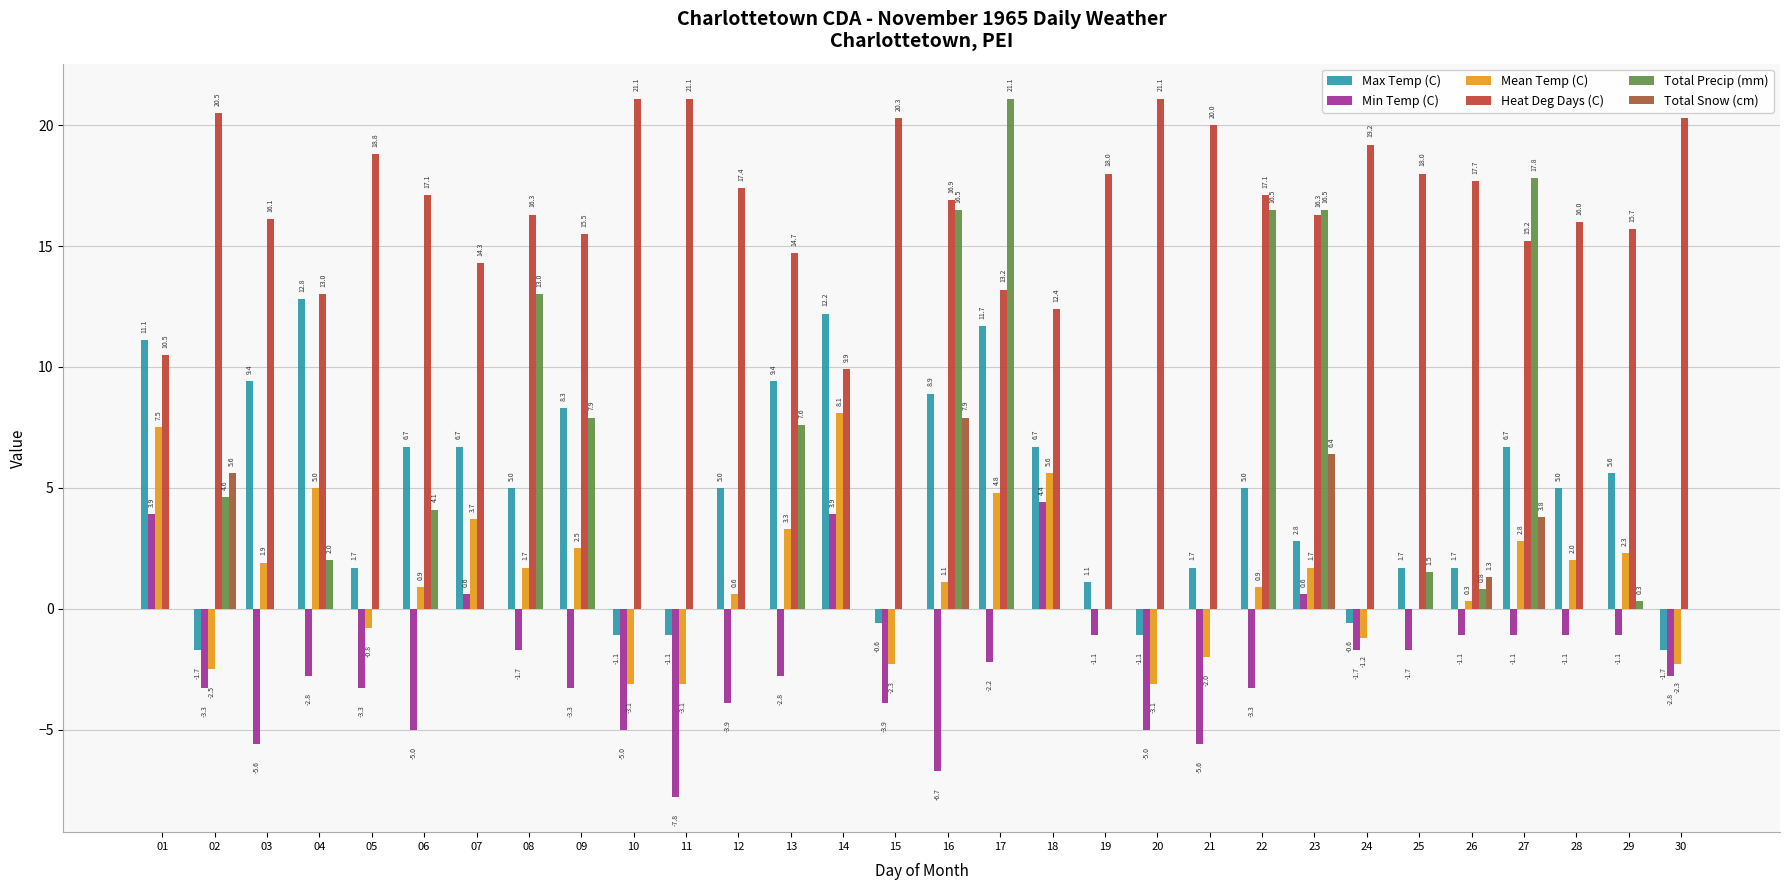

What is the total value across all series at 12?

19.1